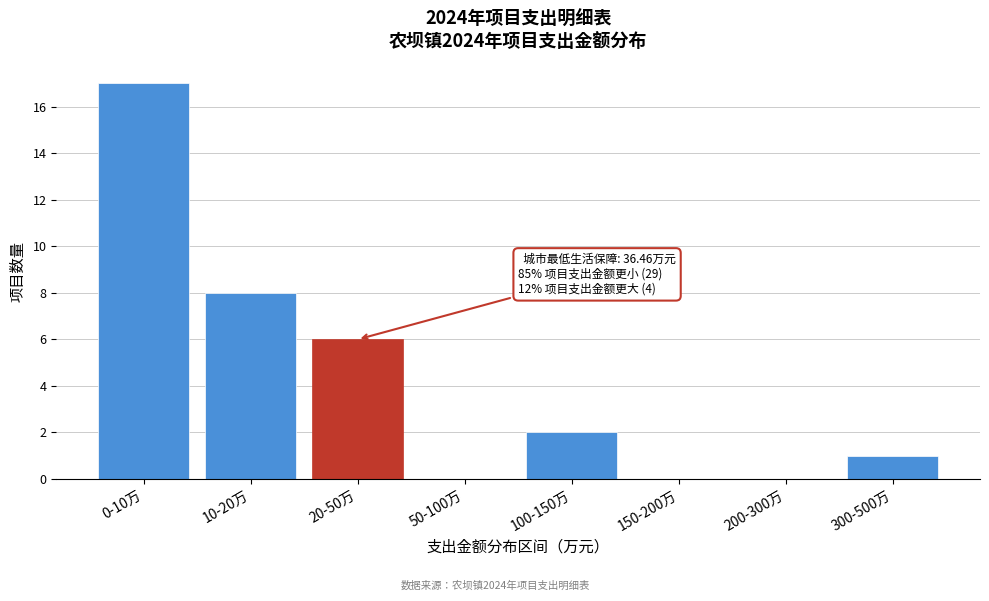

Reading right to left, extract all data points from this chart.

300-500万=1	200-300万=0	150-200万=0	100-150万=2	50-100万=0	20-50万=6	10-20万=8	0-10万=17